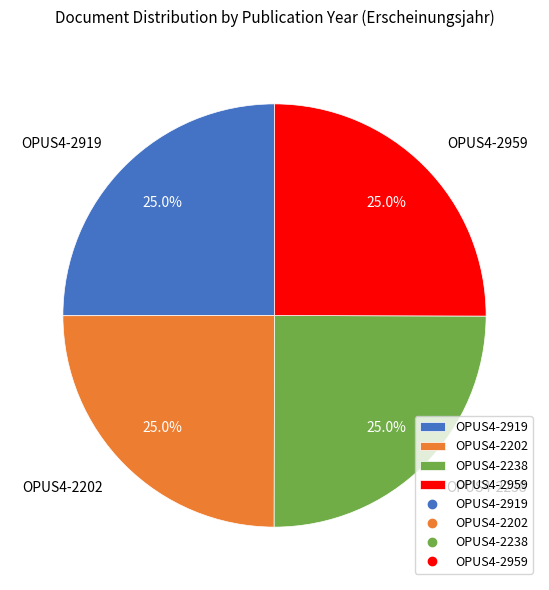

True or false: OPUS4-2959 accounts for 14% of the total.

False